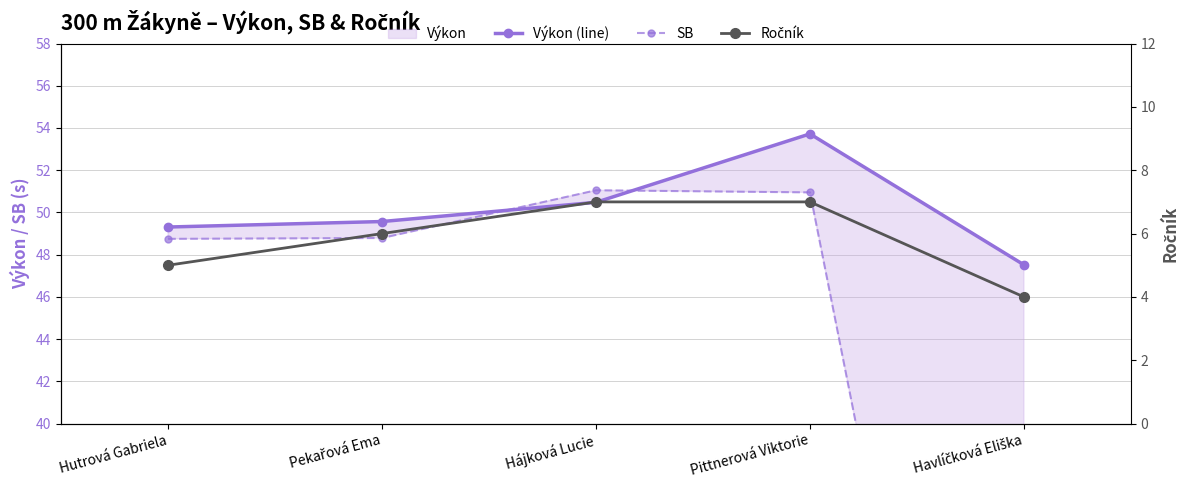

Where is the first local maximum for Výkon (line)?

Pittnerová Viktorie